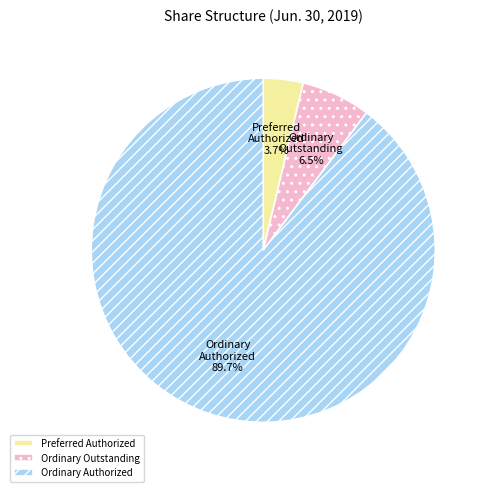

Between Ordinary Authorized and Preferred Authorized, which is larger?

Ordinary Authorized